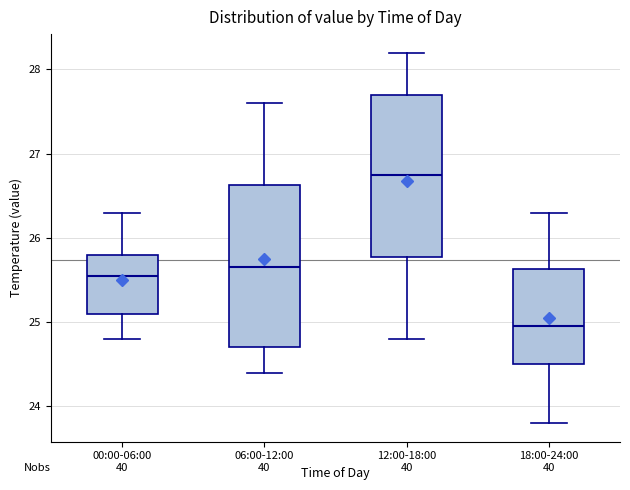

Where is the upper edge of the box for 18:00-24:00 on the y-axis? The values are not printed on the chart, so give them approximately, as read against the axis.

25.6